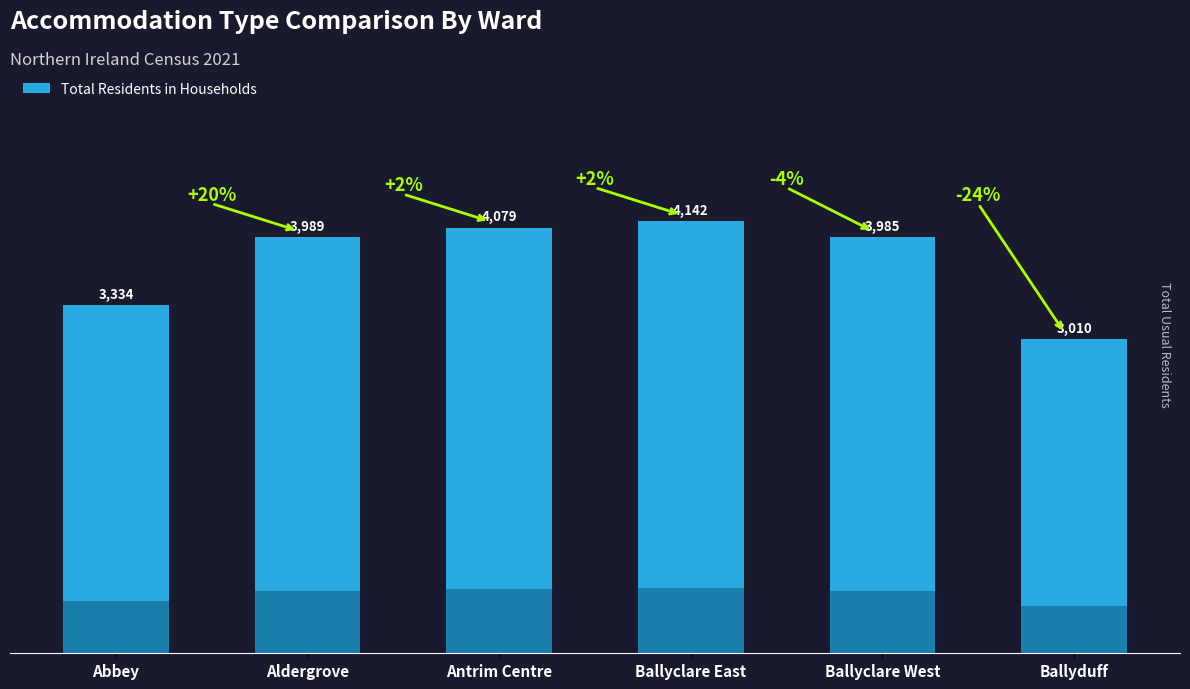

True or false: the data shows 2645 at Antrim Centre.

False